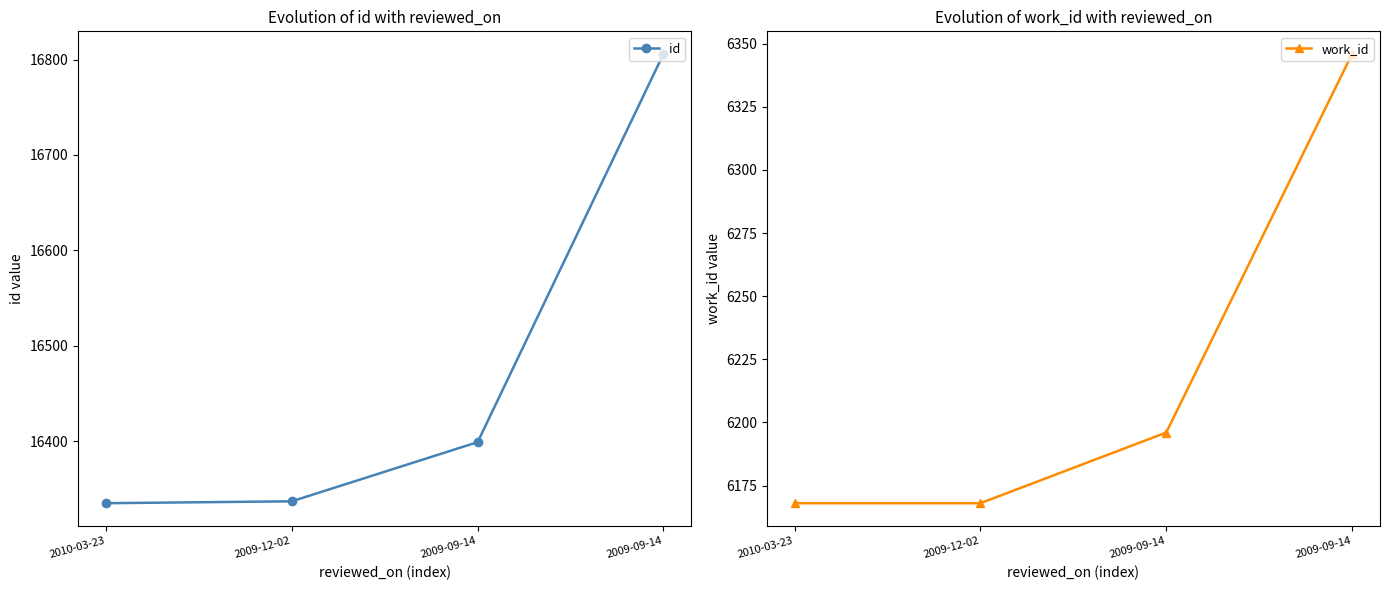

Rank the categories by id value from highest to lowest.

2009-09-14, 2009-09-14, 2009-12-02, 2010-03-23